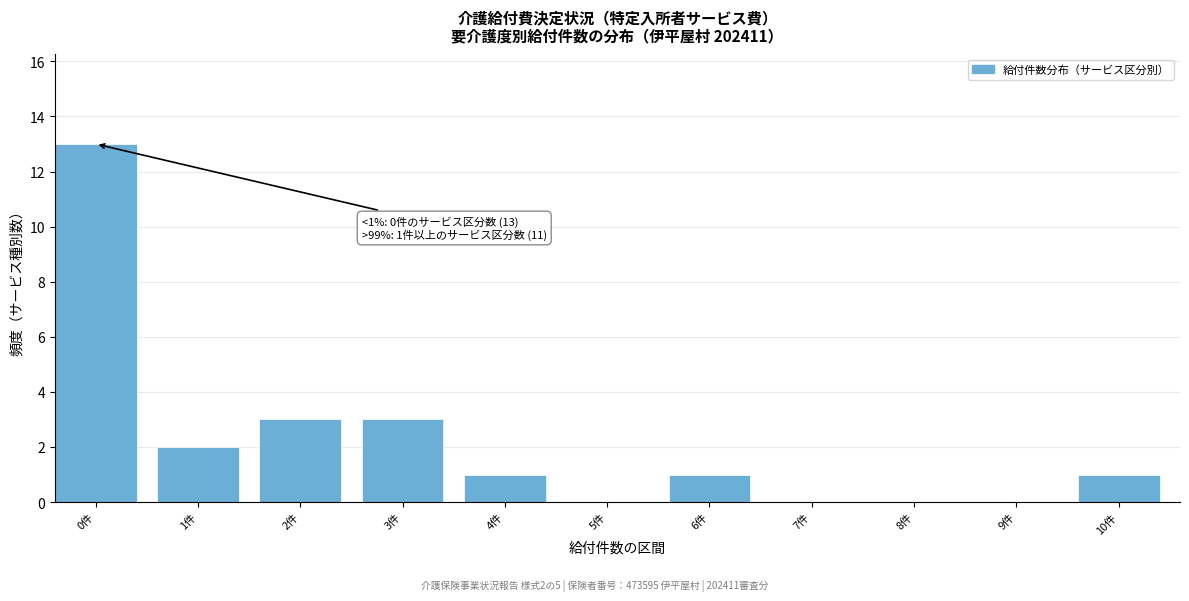

Reading left to right, what are all the values shown in this chart?

0件=13	1件=2	2件=3	3件=3	4件=1	5件=0	6件=1	7件=0	8件=0	9件=0	10件=1